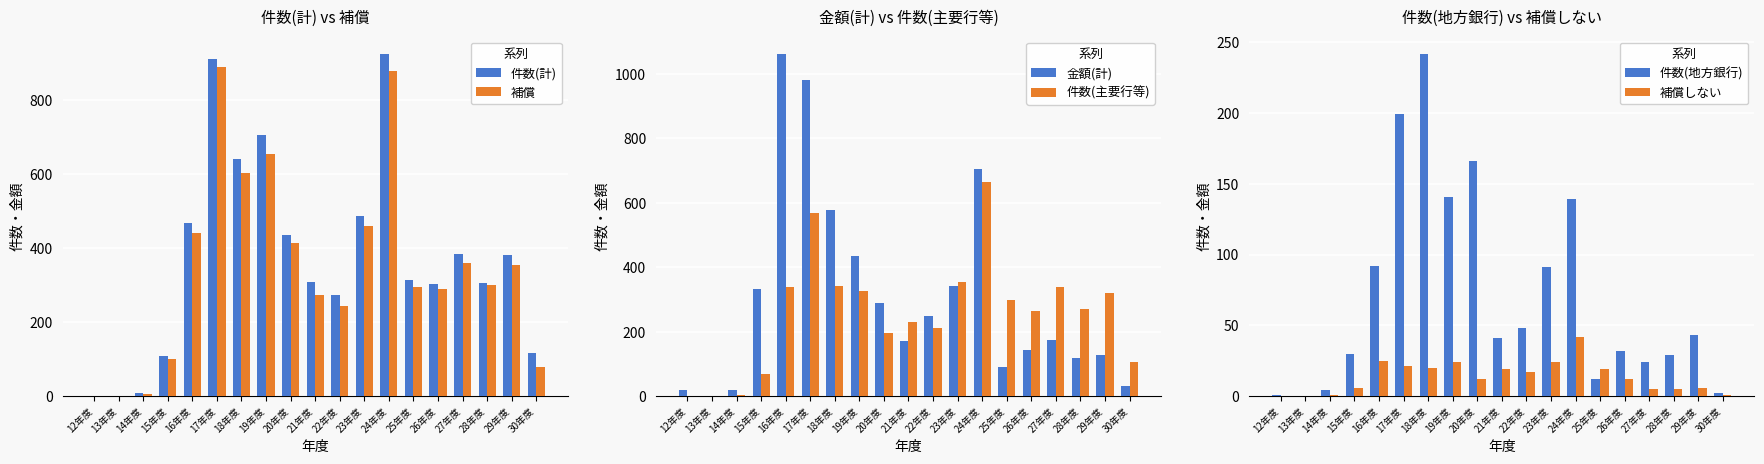

What is the value of the 件数(計) bar at the 12th from the left?

485